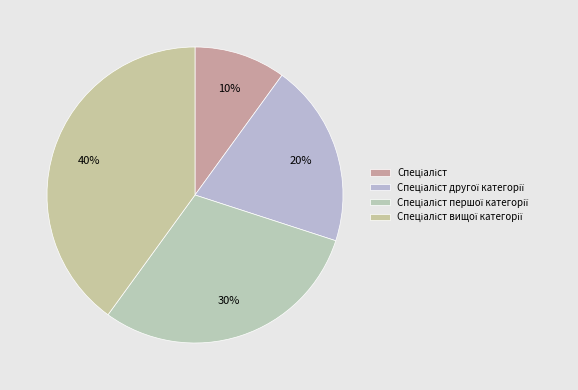

Is it true that Спеціаліст першої категорії is 16% of the pie?

False